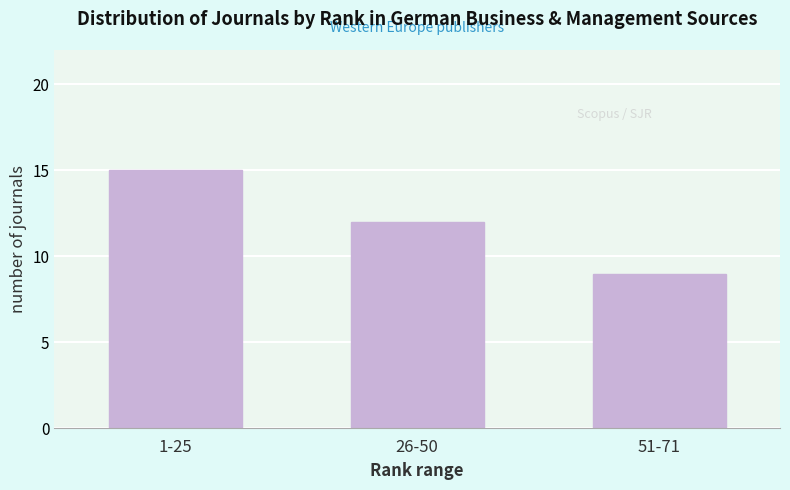

Reading left to right, transcribe all the data shown in this chart.

15	12	9